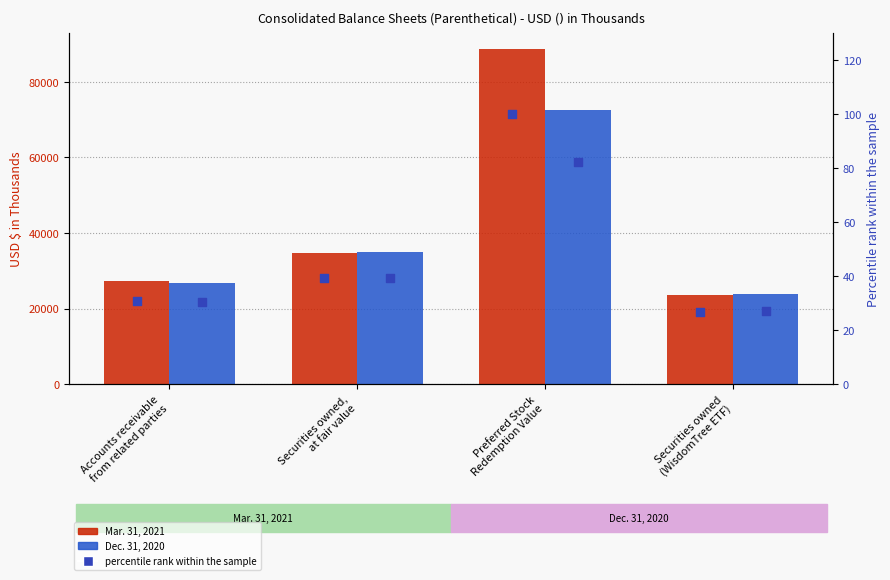

Which series has the widest spread of Y values?

Mar. 31, 2021